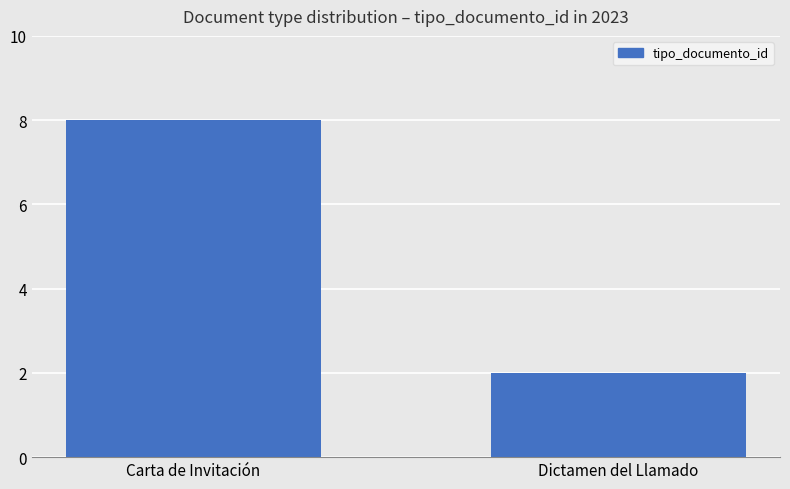

Between Dictamen del Llamado and Carta de Invitación, which is larger?

Carta de Invitación